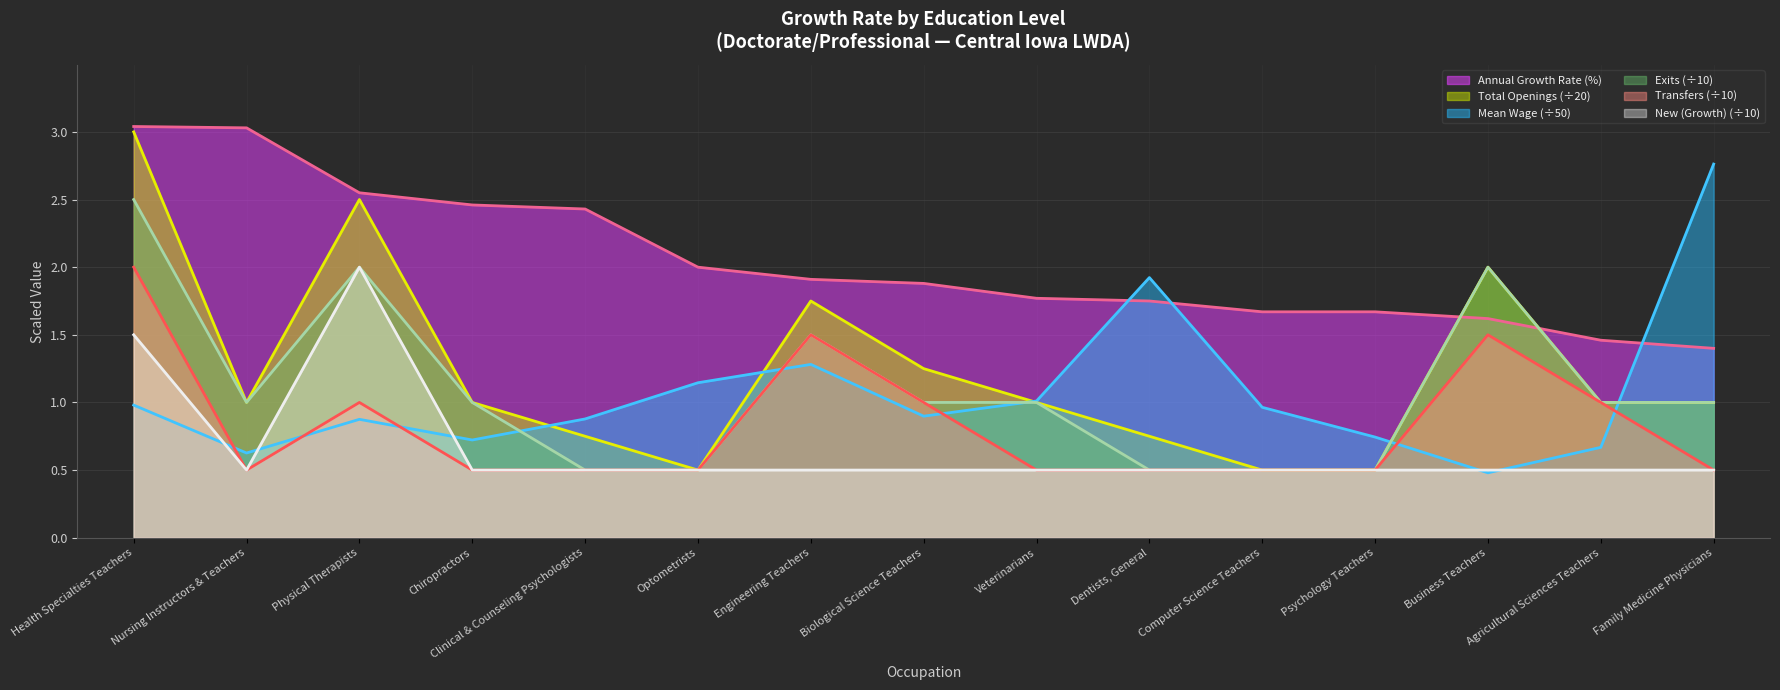

What is the value of the New (Growth) point at the 4th from the left?

0.5